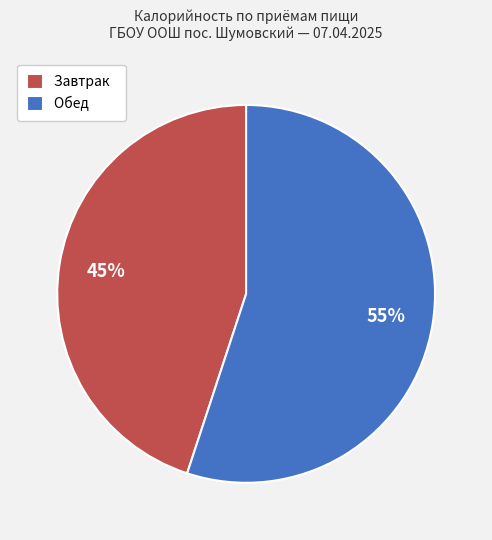

To the nearest percent, what is the average slice percentage?

50%